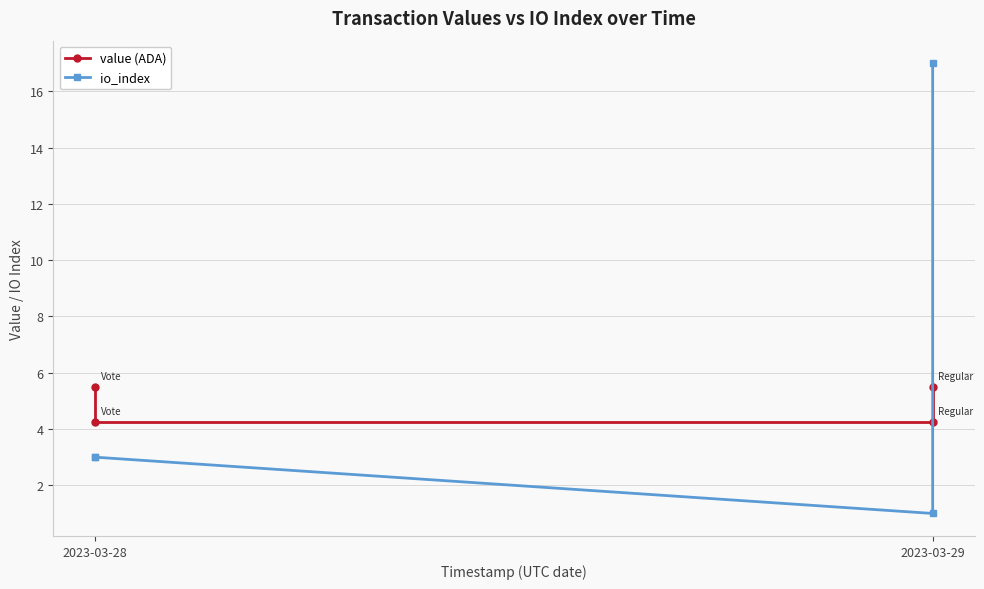

How many data points in value (ADA) are less than 5?

2